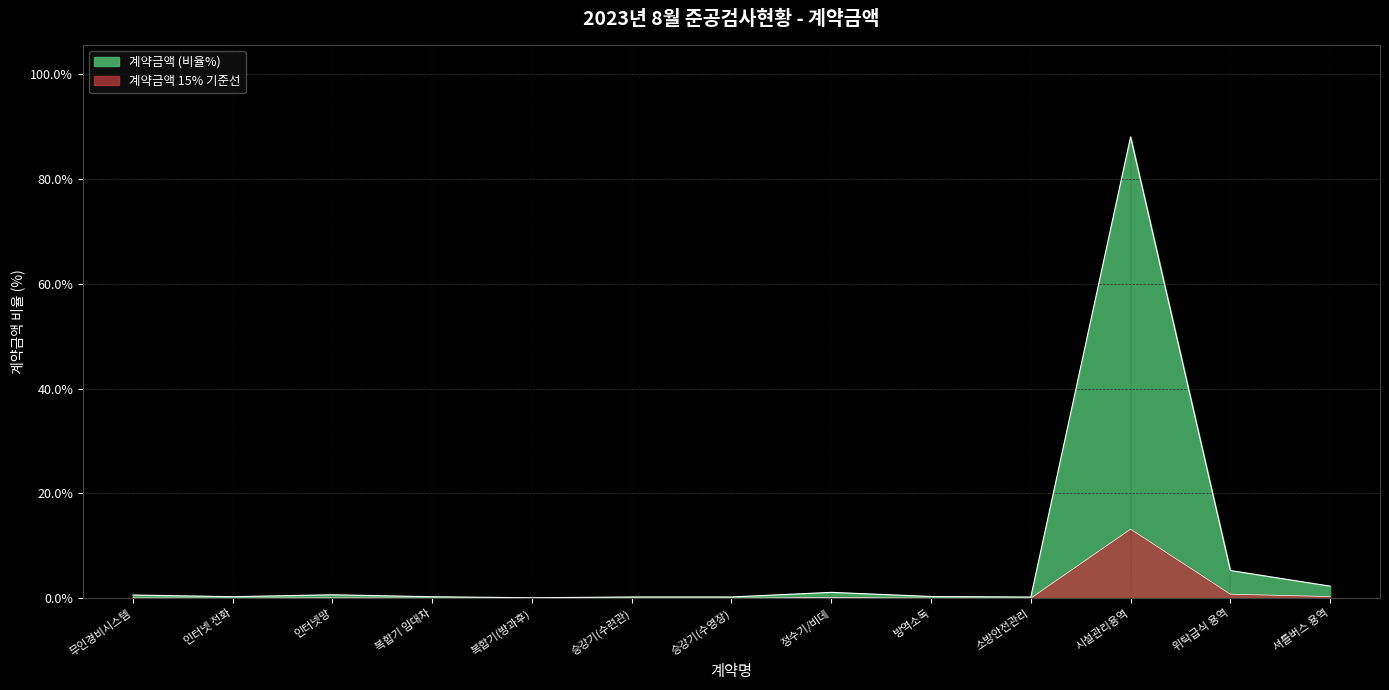

Reading left to right, extract all data points from this chart.

1=0.6	2=0.3	3=0.7	4=0.3	5=0.1	6=0.3	7=0.3	8=1.1	9=0.4	10=0.3	11=88.0	12=5.3	13=2.3